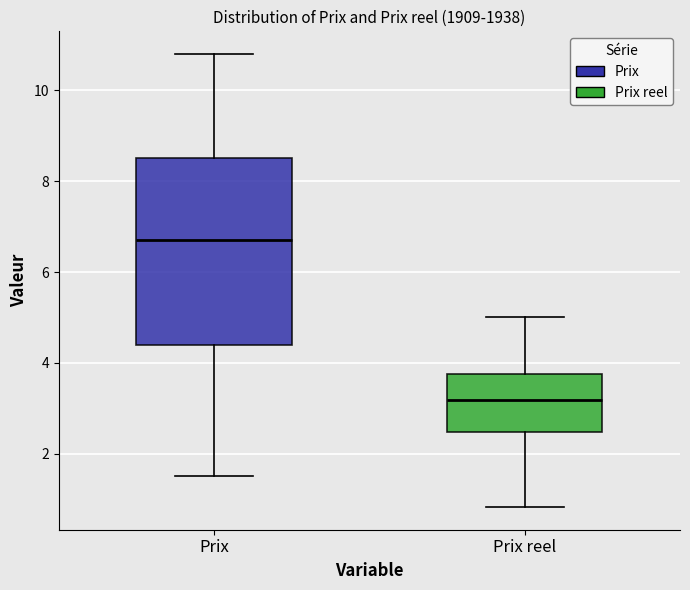

Where does the lower whisker of the box for Prix reel end on the y-axis? The values are not printed on the chart, so give them approximately, as read against the axis.

0.8